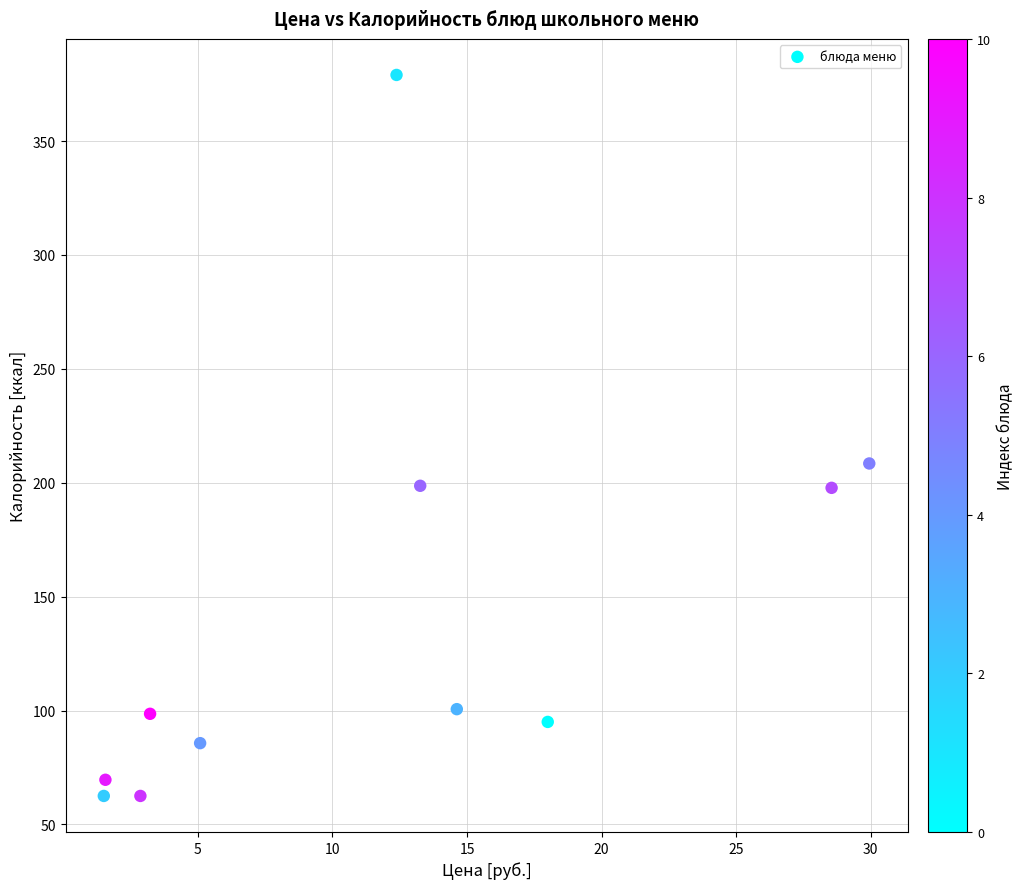

What is the range of Y values (max minus min)?

316.5